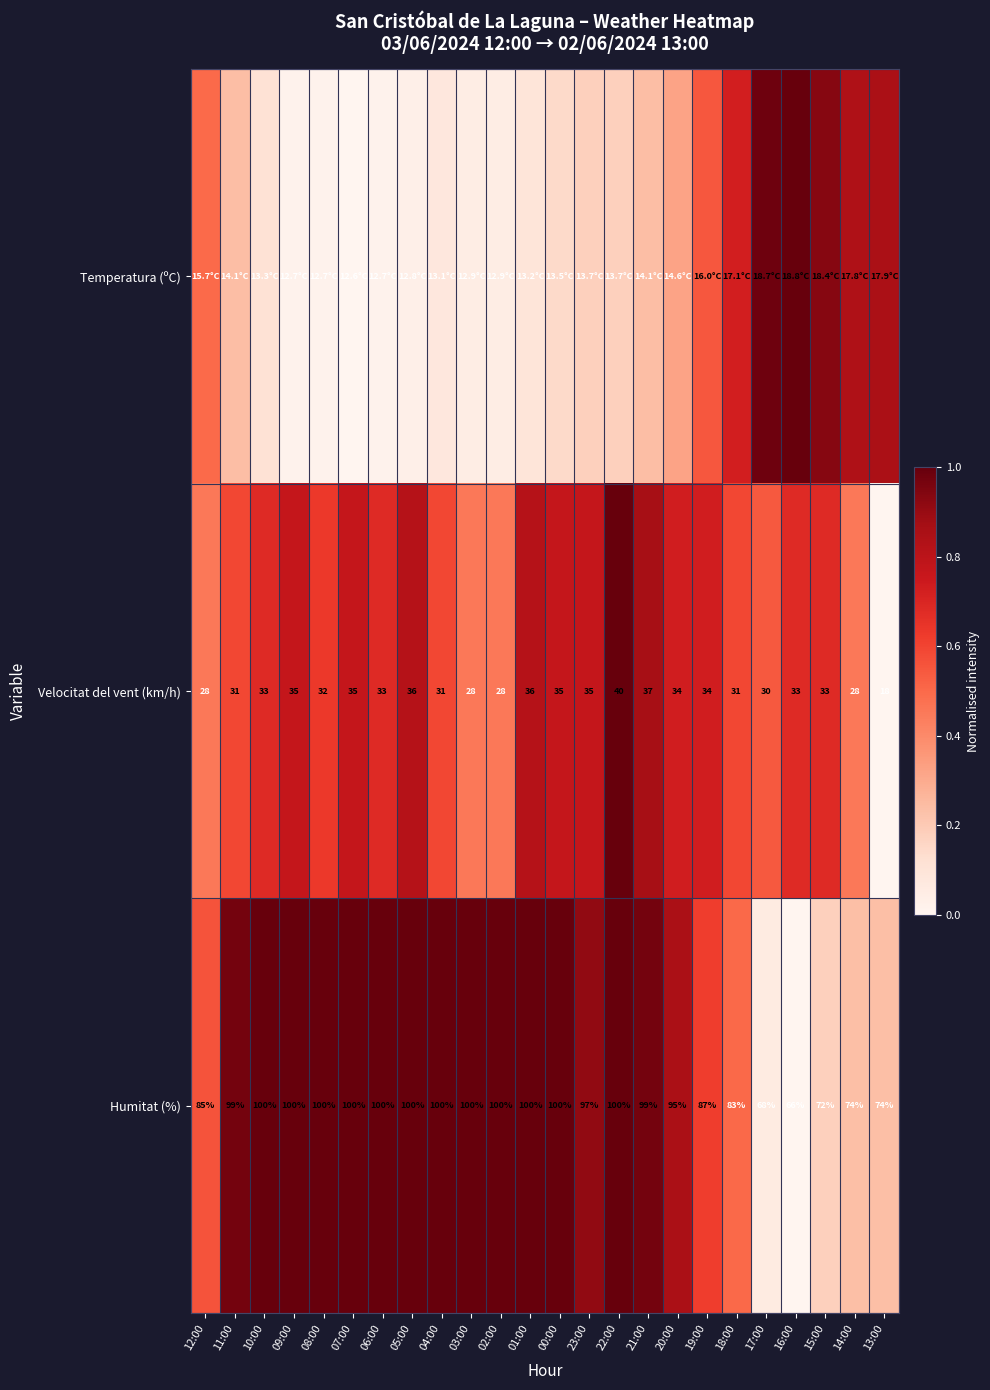

What is the greatest value displayed?

1.0